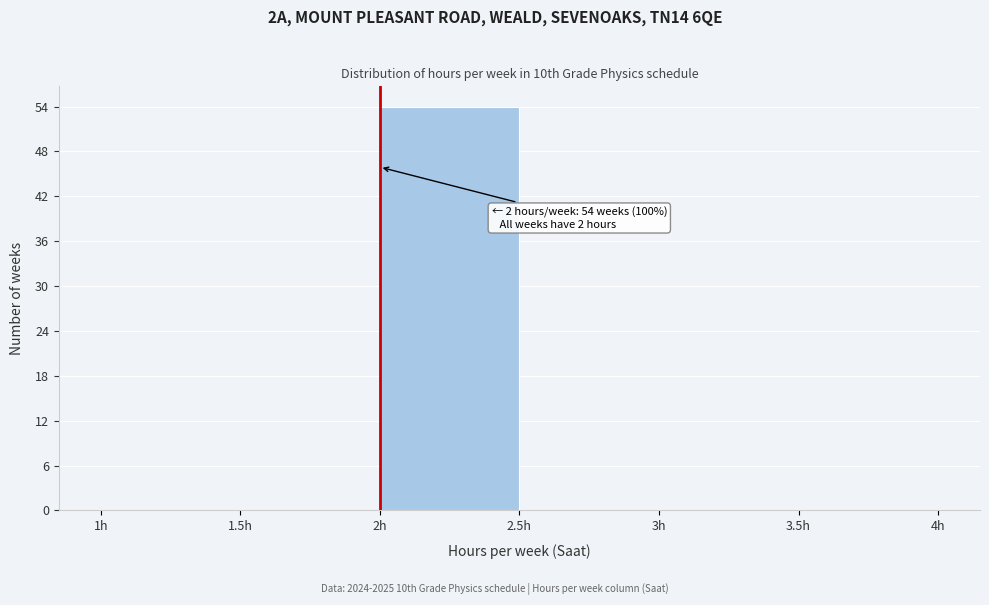

Which range on the x-axis has the tallest bar?

2.0 to 2.5